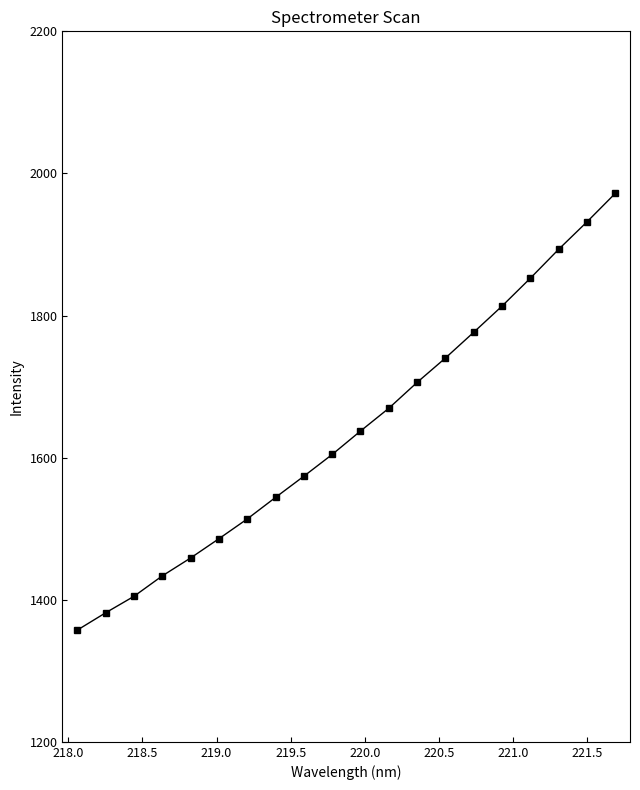

What is the value of the 9th point from the left?

1573.8